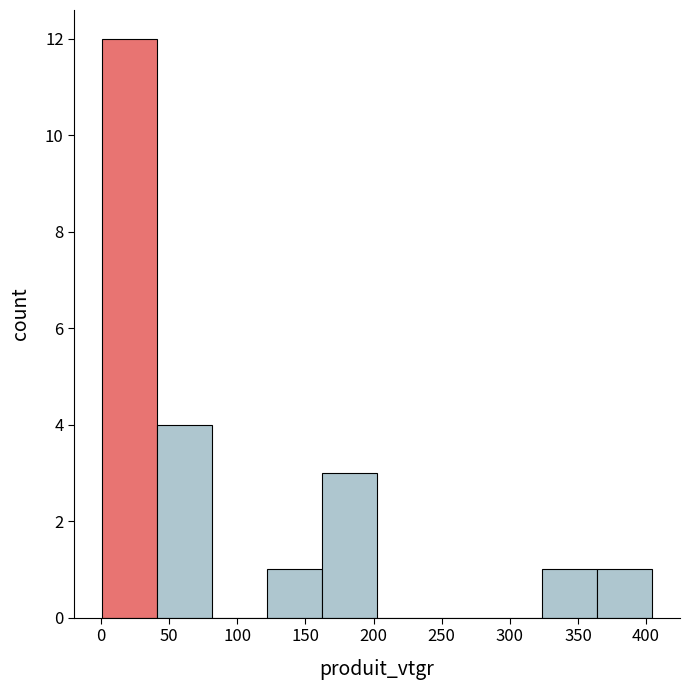

What is the height of the bar covering 160 to 205 on the x-axis? Neither the bar edges nor the heights are printed on the chart, so give them approximately, as read against the axes.

3